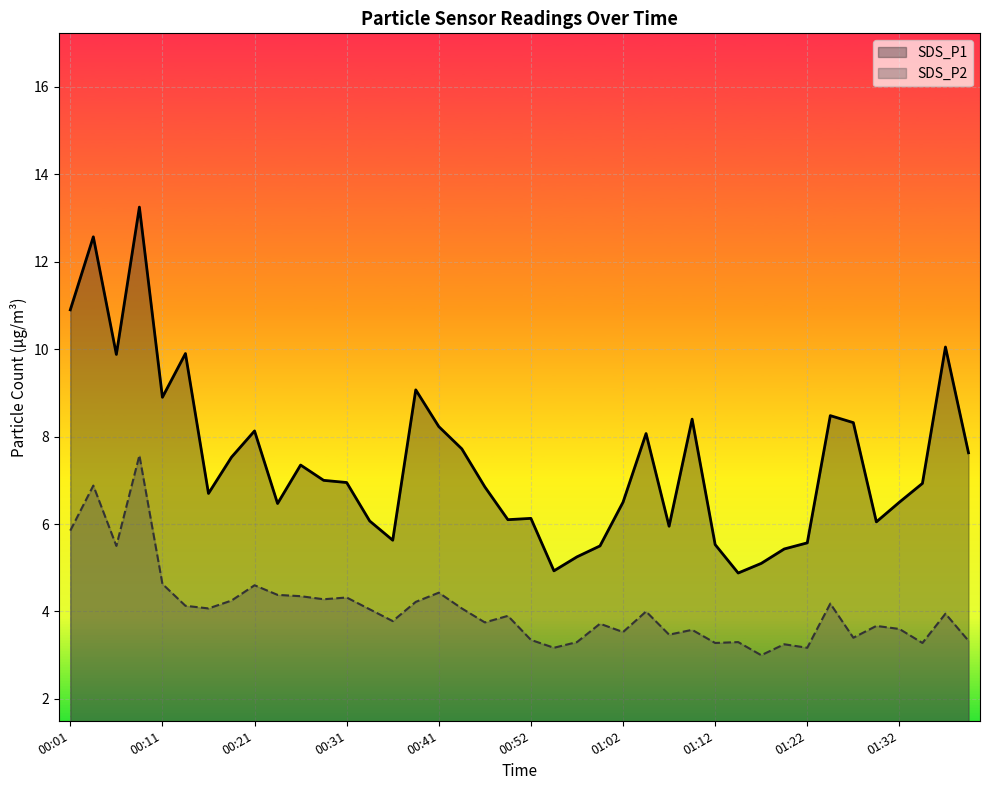

In SDS_P2, how many points are lower than both neighbors (excluding endpoints)?

13